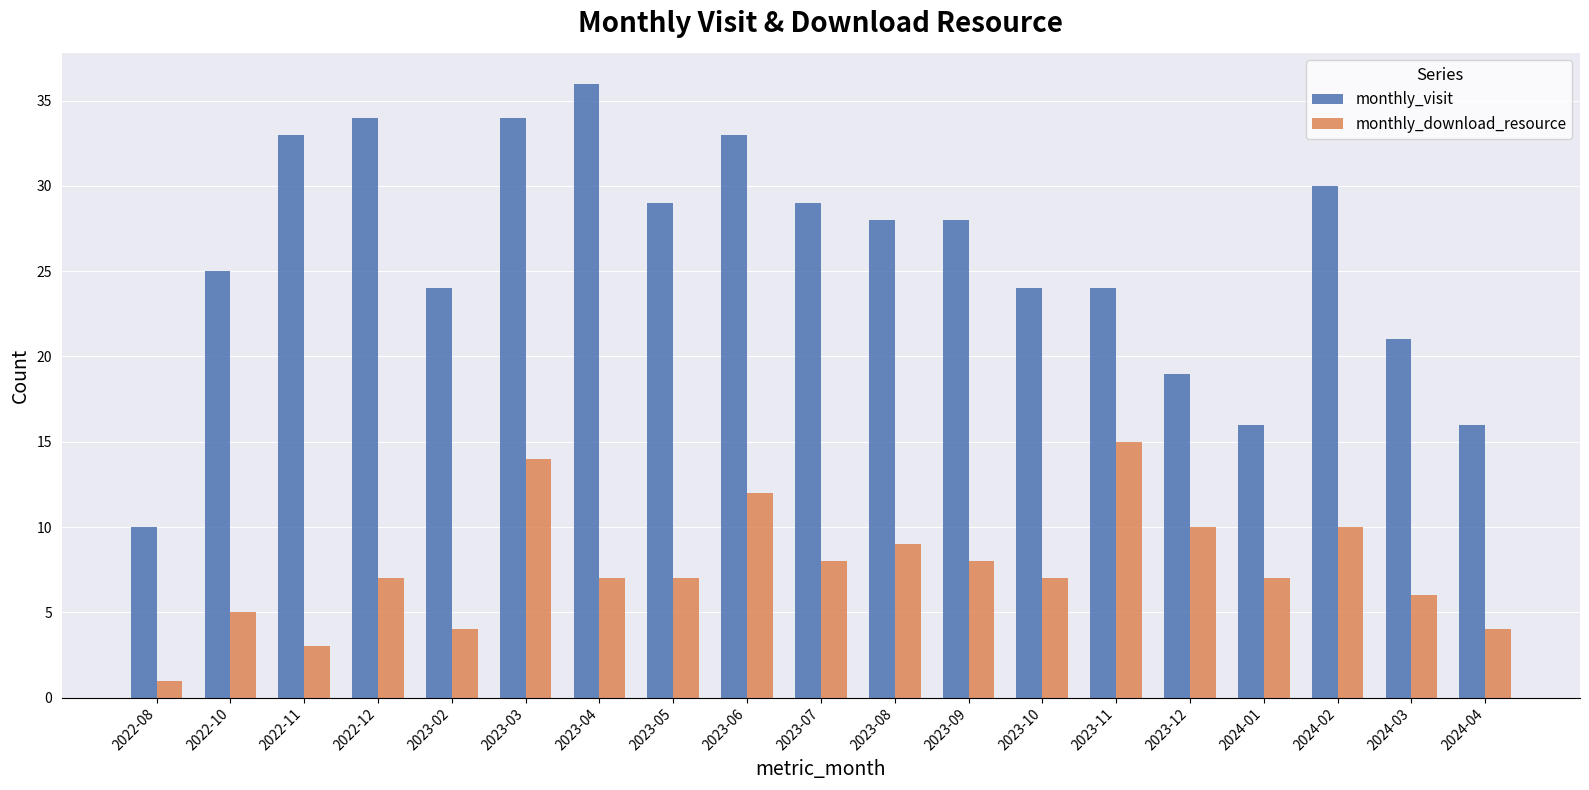

Reading left to right, list all the values displayed in this chart.

monthly_visit: 10	25	33	34	24	34	36	29	33	29	28	28	24	24	19	16	30	21	16
monthly_download_resource: 1	5	3	7	4	14	7	7	12	8	9	8	7	15	10	7	10	6	4